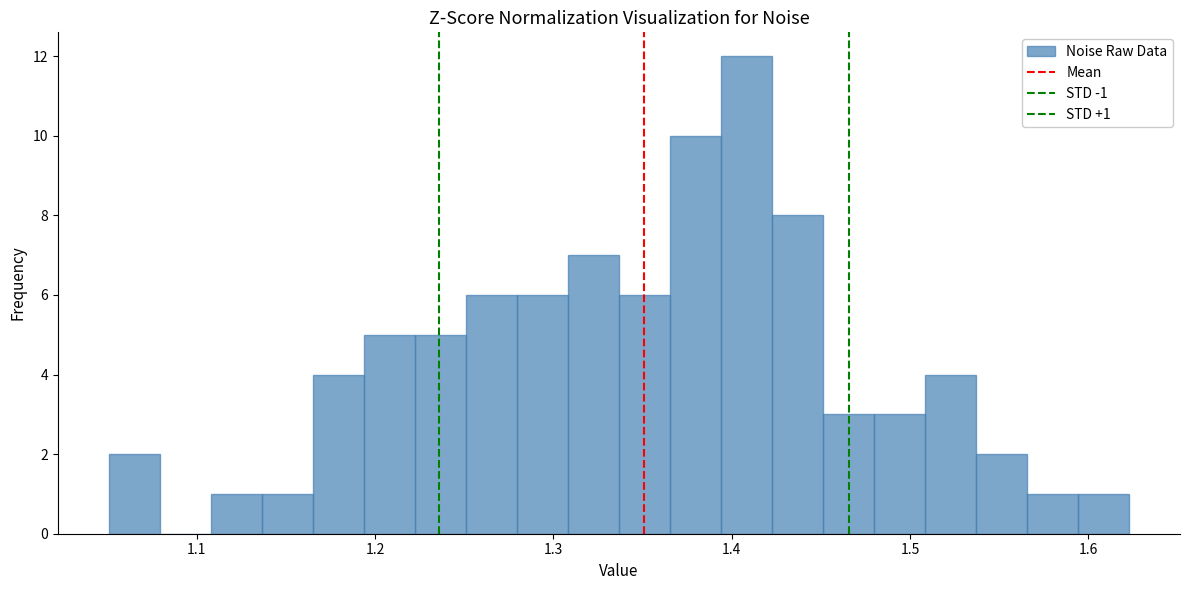

Read against the x-axis, roughly where is the centre of the tallest bar?

1.41